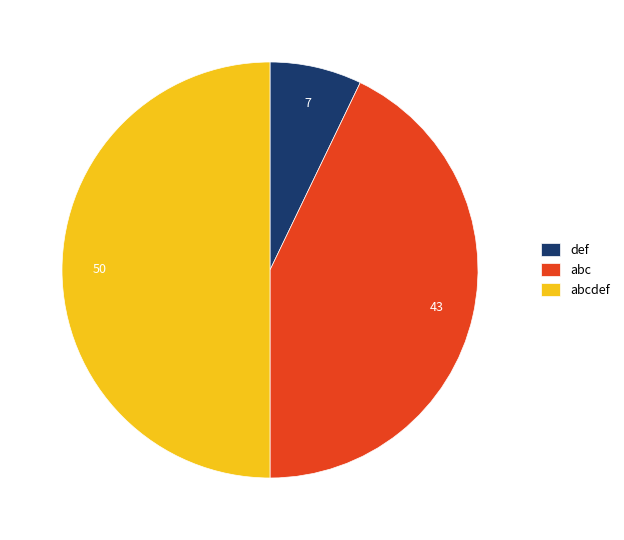

Rank the categories by value from lowest to highest.

def, abc, abcdef